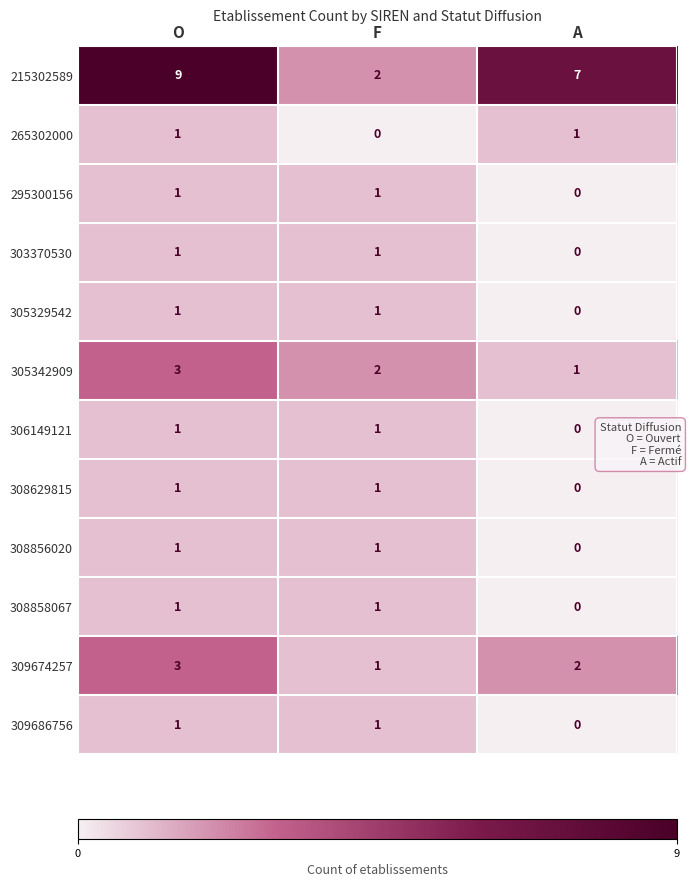

What is the total value across all series at F?

13